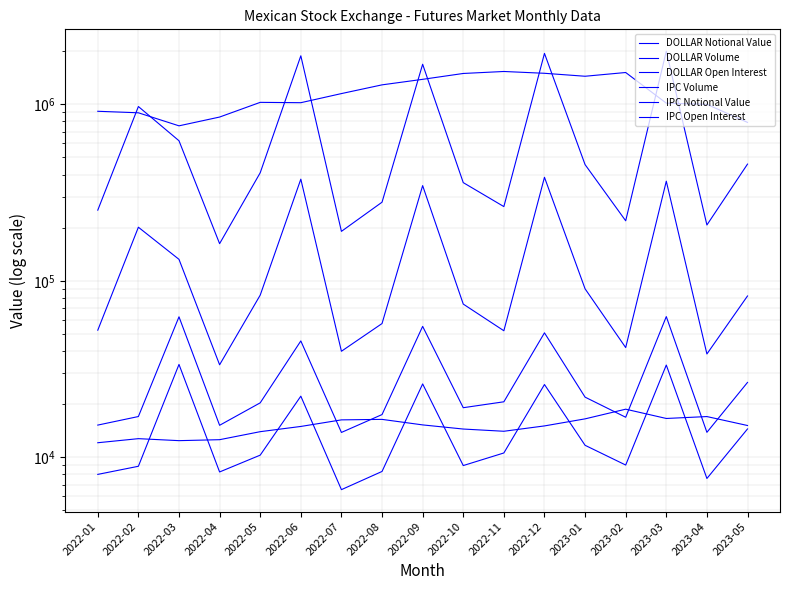

How many distinct data groups are displayed?

6